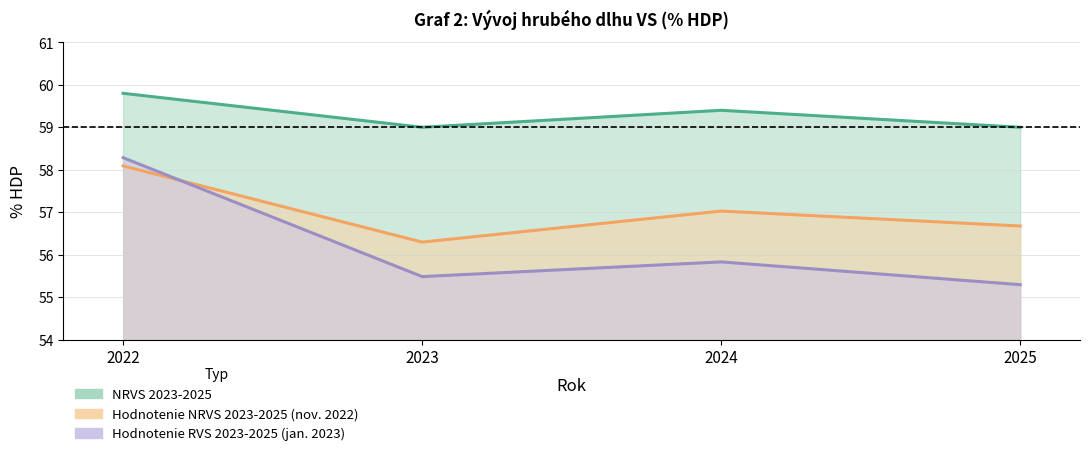

The NRVS 2023-2025 series shows 59.0 at 2023. True or false?

True